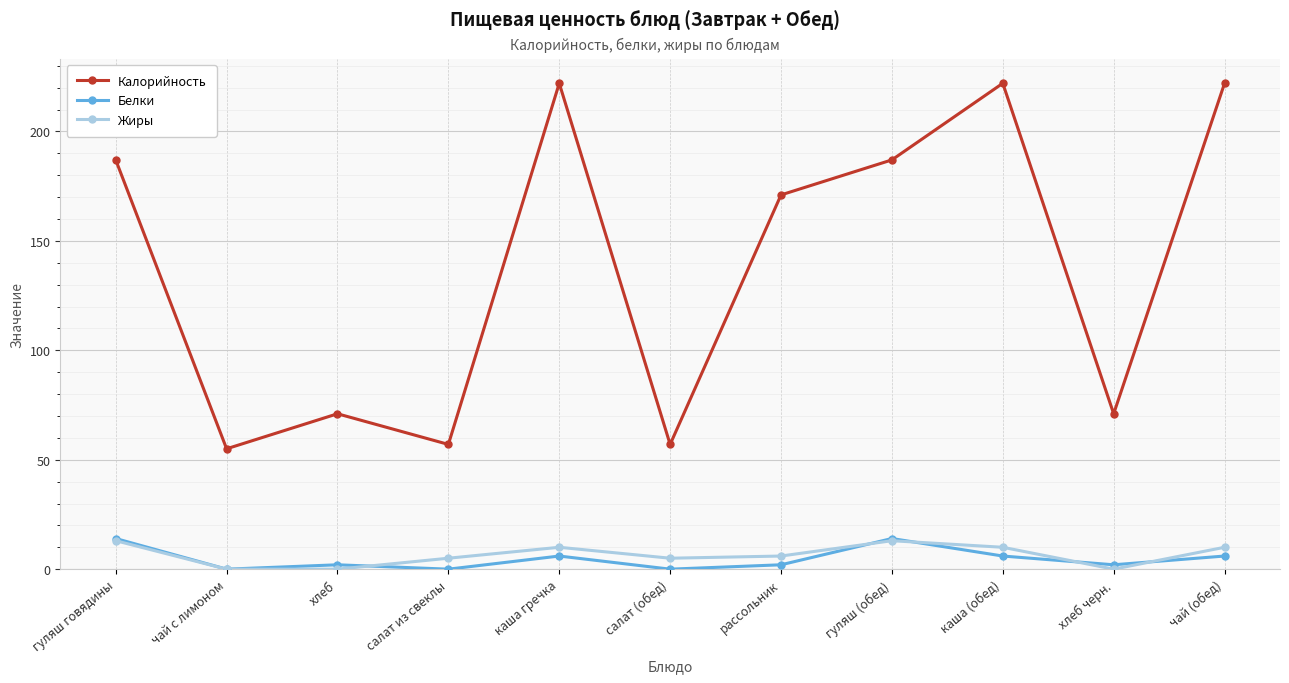

What are all the series names shown in the legend?

Калорийность, Белки, Жиры